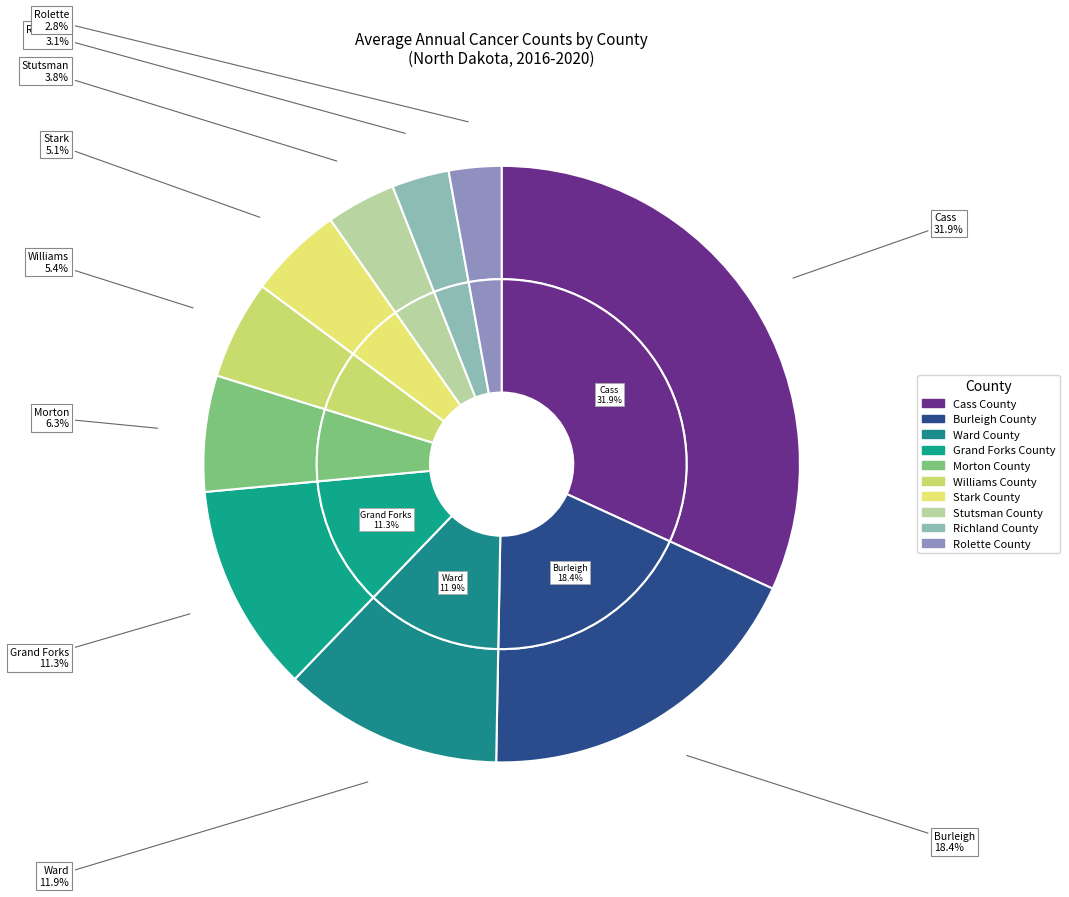

To the nearest percent, what is the difference between the largest and smallest slice percentages?

29%